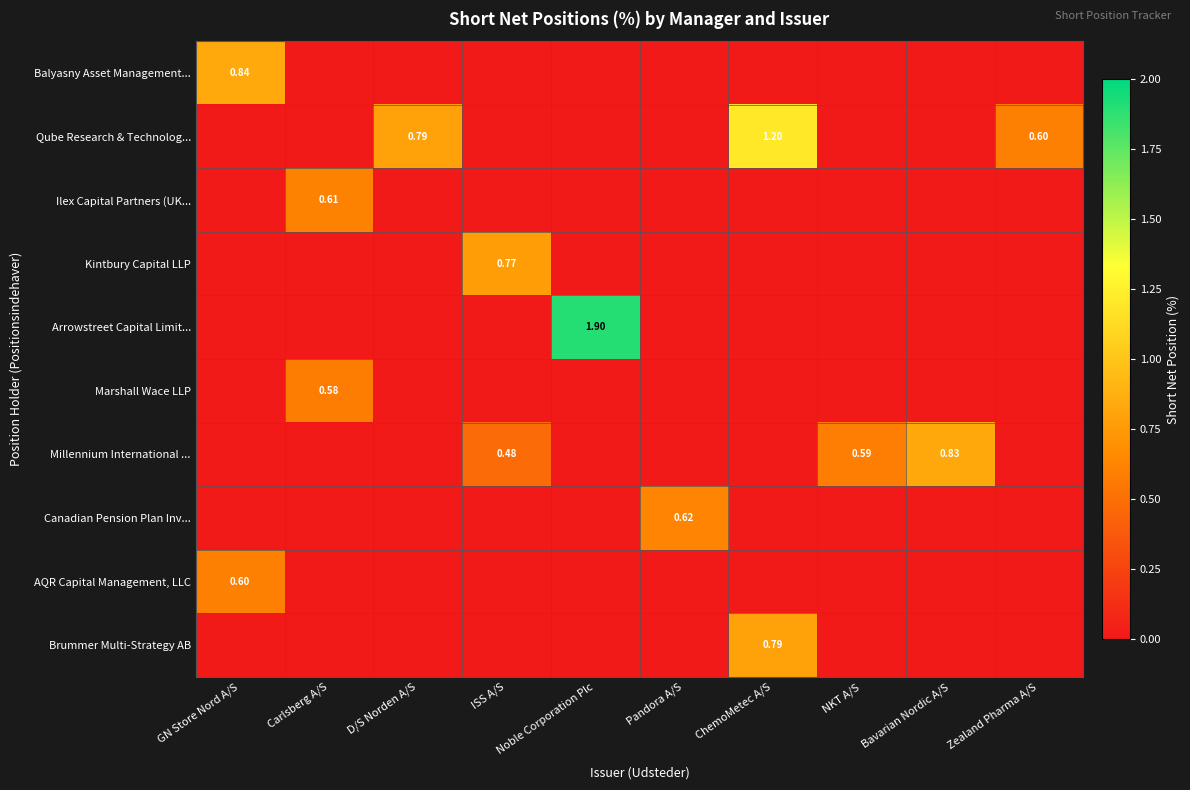

What is the difference between the maximum and minimum values in the Arrowstreet Capital Limit... series?

1.9